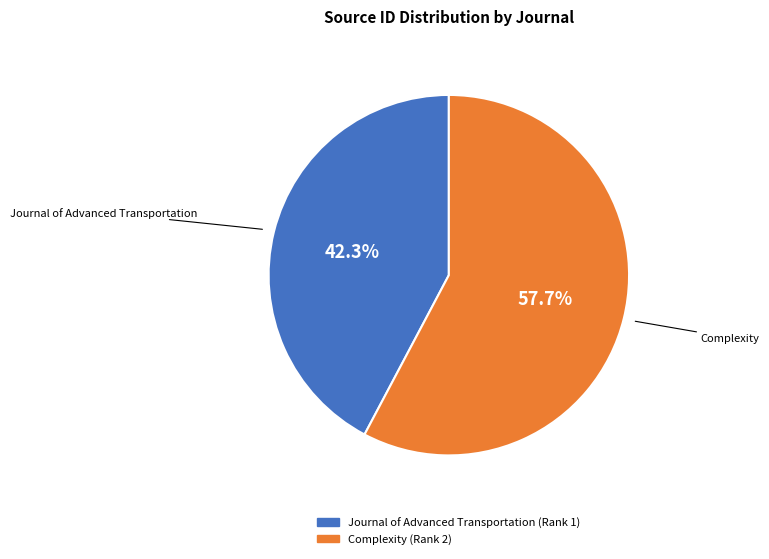

Rank the categories by value from highest to lowest.

Complexity, Journal of Advanced Transportation